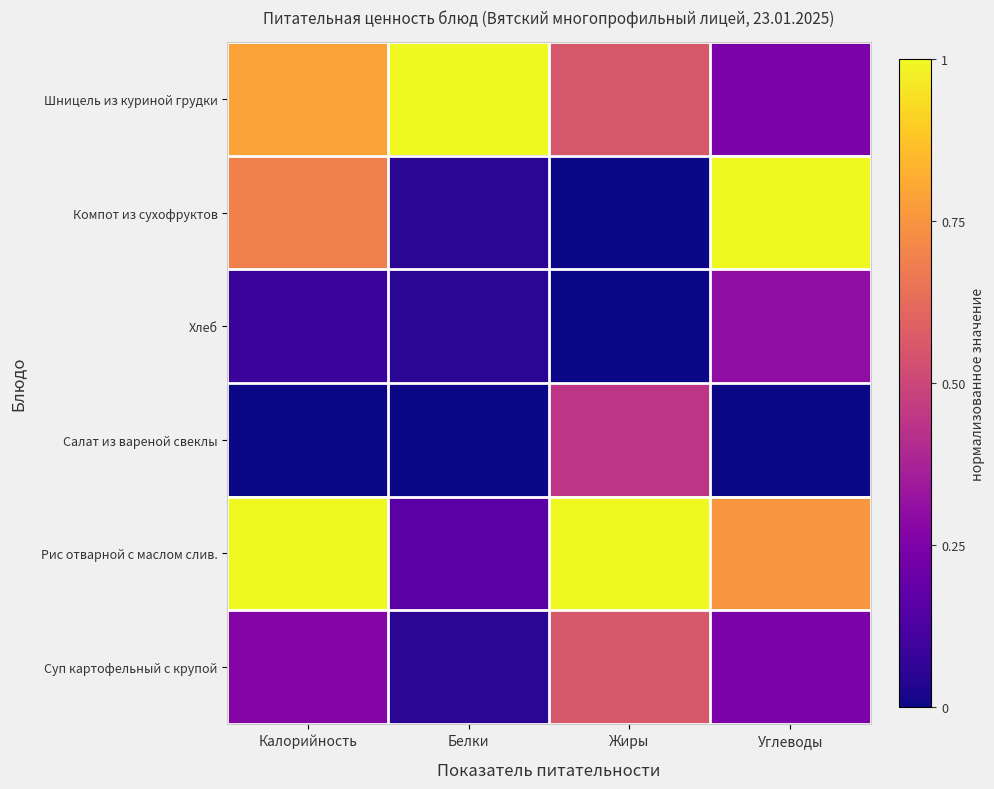

Reading right to left, transcribe all the data shown in this chart.

Шницель из куриной грудки: Углеводы=0.2	Жиры=0.6	Белки=1.0	Калорийность=0.8
Компот из сухофруктов: Углеводы=1.0	Жиры=0.0	Белки=0.1	Калорийность=0.7
Хлеб: Углеводы=0.3	Жиры=0.0	Белки=0.1	Калорийность=0.1
Салат из вареной свеклы: Углеводы=0.0	Жиры=0.4	Белки=0.0	Калорийность=0.0
Рис отварной с маслом слив.: Углеводы=0.8	Жиры=1.0	Белки=0.2	Калорийность=1.0
Суп картофельный с крупой: Углеводы=0.2	Жиры=0.6	Белки=0.1	Калорийность=0.3